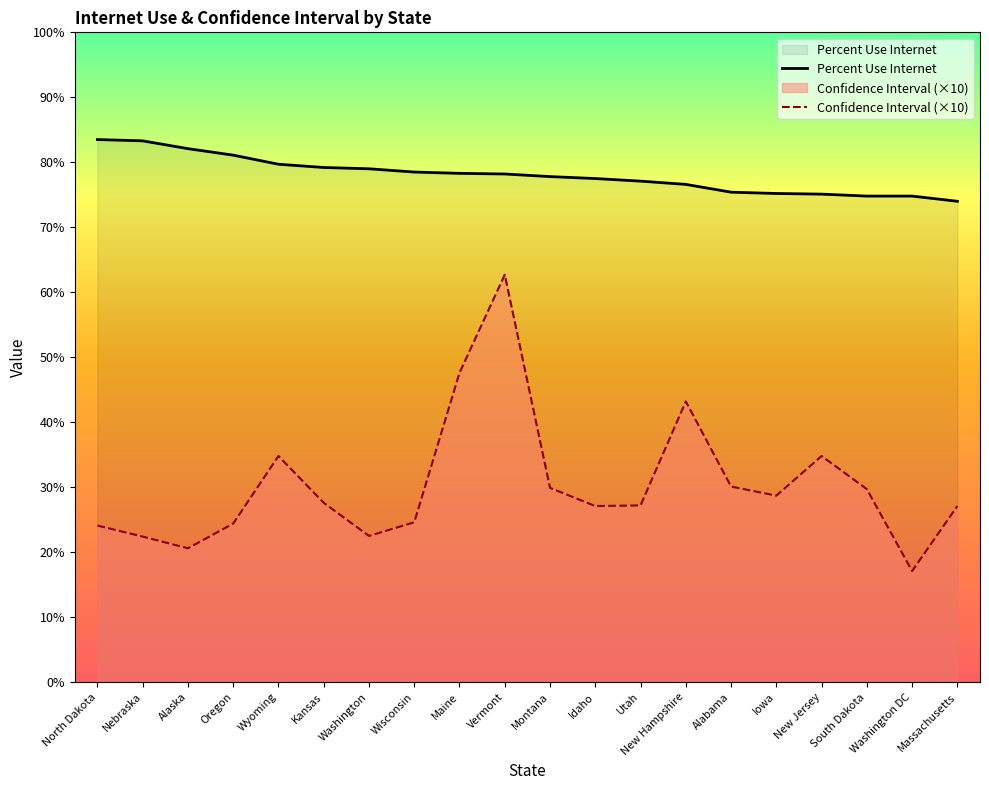

What is the label of the 16th point from the right?

Wyoming